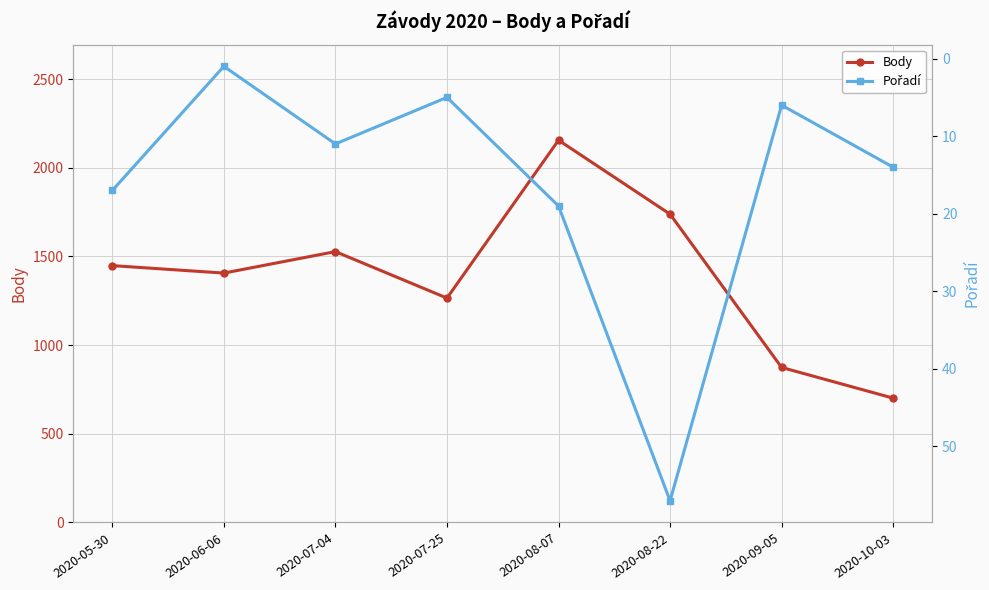

What is the difference between the maximum and minimum values in the Pořadí series?

56